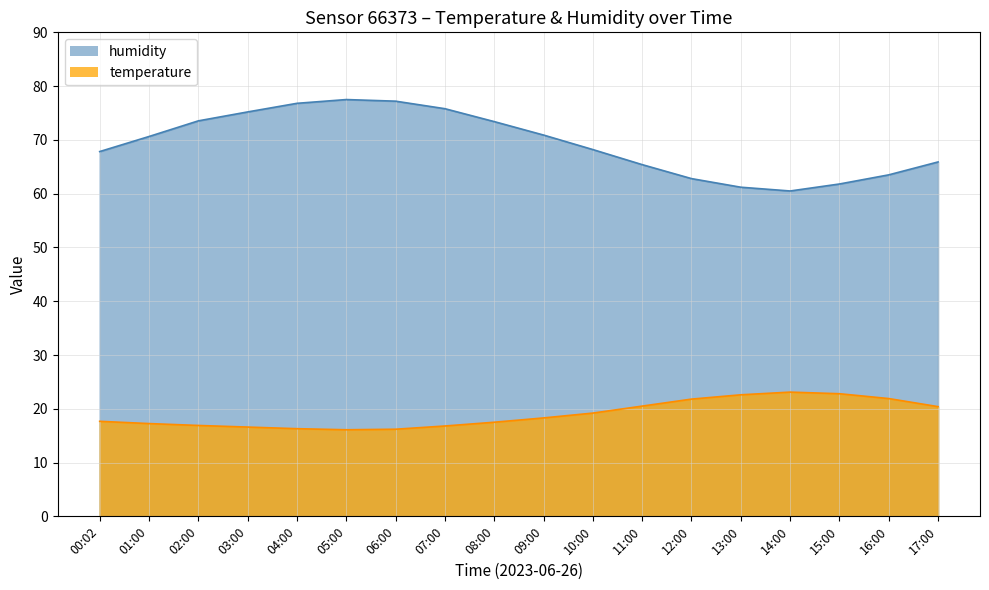

How many data points in temperature are less than 18?

9